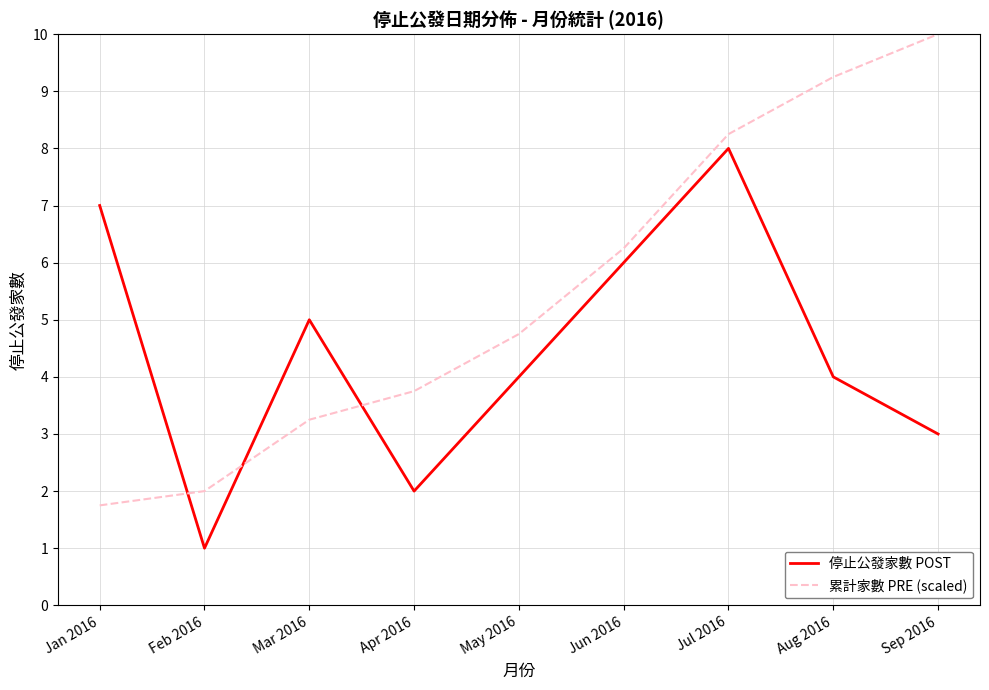

True or false: 累計家數 PRE (scaled) has a value of 12.1 at Jul 2016.

False